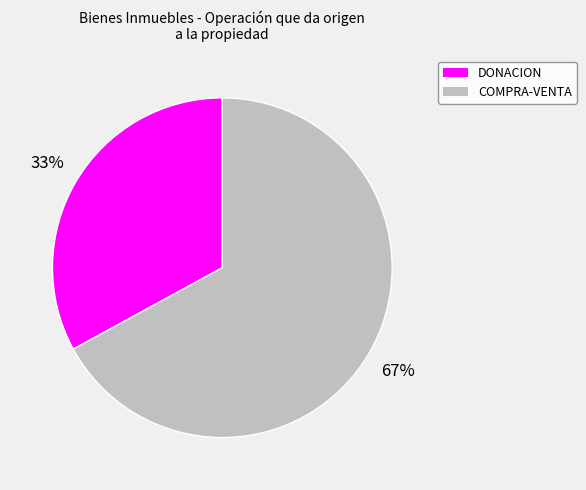

What is the ratio of the value at COMPRA-VENTA to the value at DONACION?

2.0